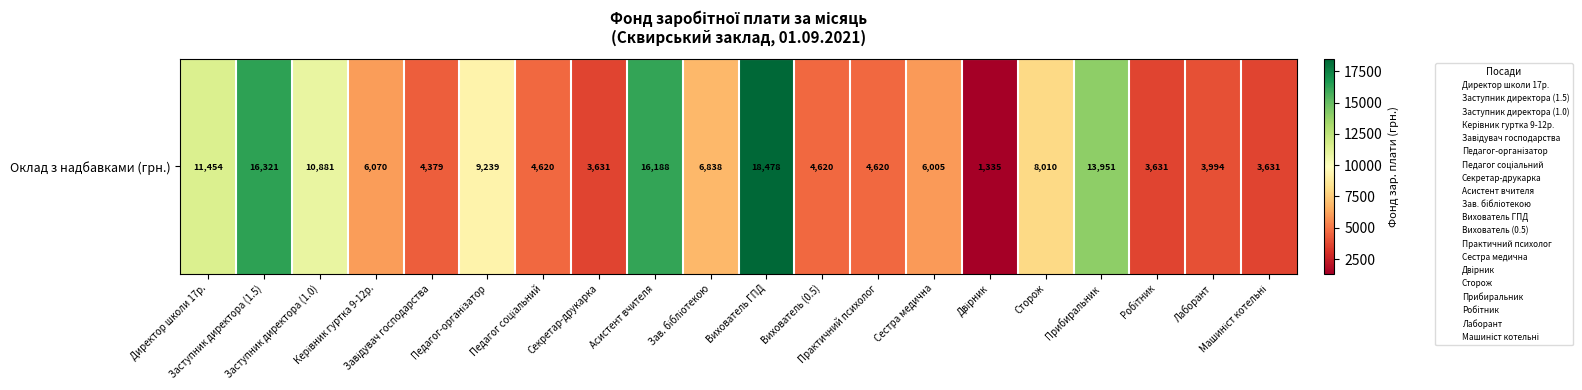

Reading left to right, list all the values displayed in this chart.

11454.3	16321.3	10880.9	6070.4	4379.0	9239.2	4619.6	3631.0	16187.6	6838.0	18478.5	4619.6	4619.6	6004.7	1335.0	8010.0	13950.8	3631.0	3994.1	3631.0